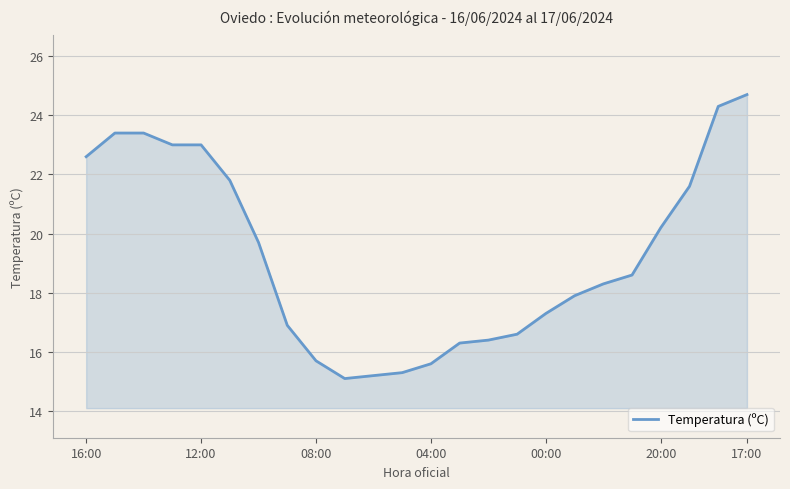

What is the difference between the maximum and minimum values?

9.6